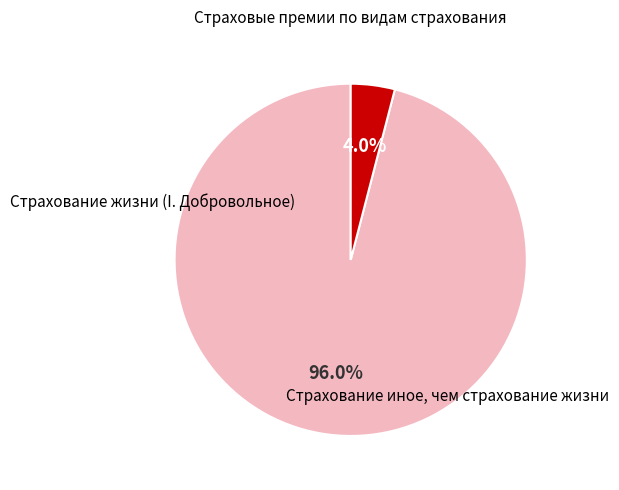

To the nearest percent, what is the difference between the largest and smallest slice percentages?

92%